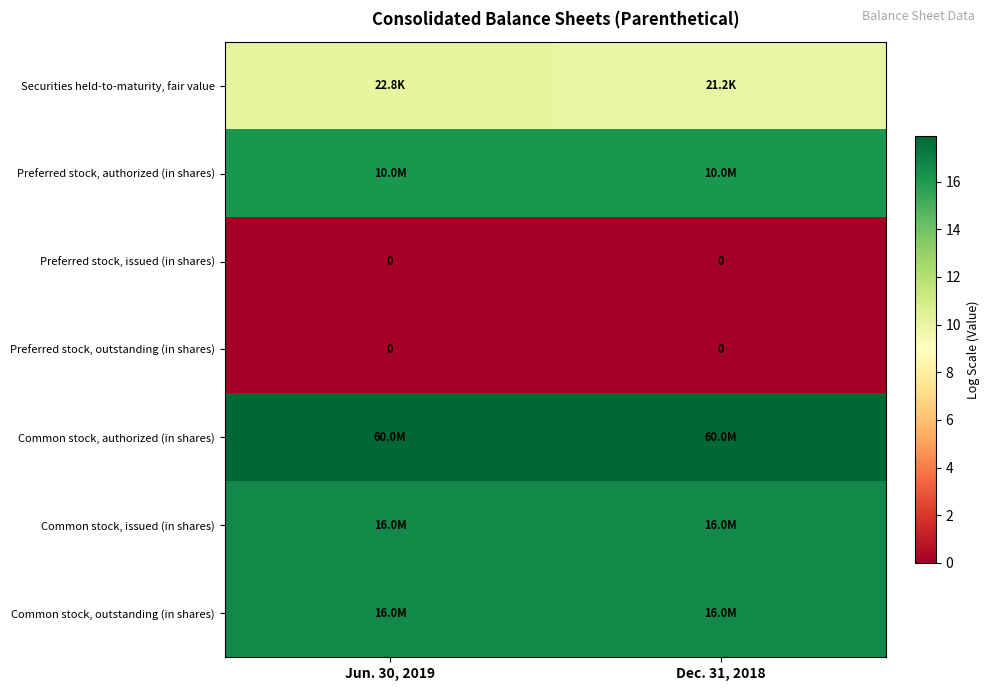

What is the approximate value of Common stock, issued (in shares) at Dec. 31, 2018?

16.6